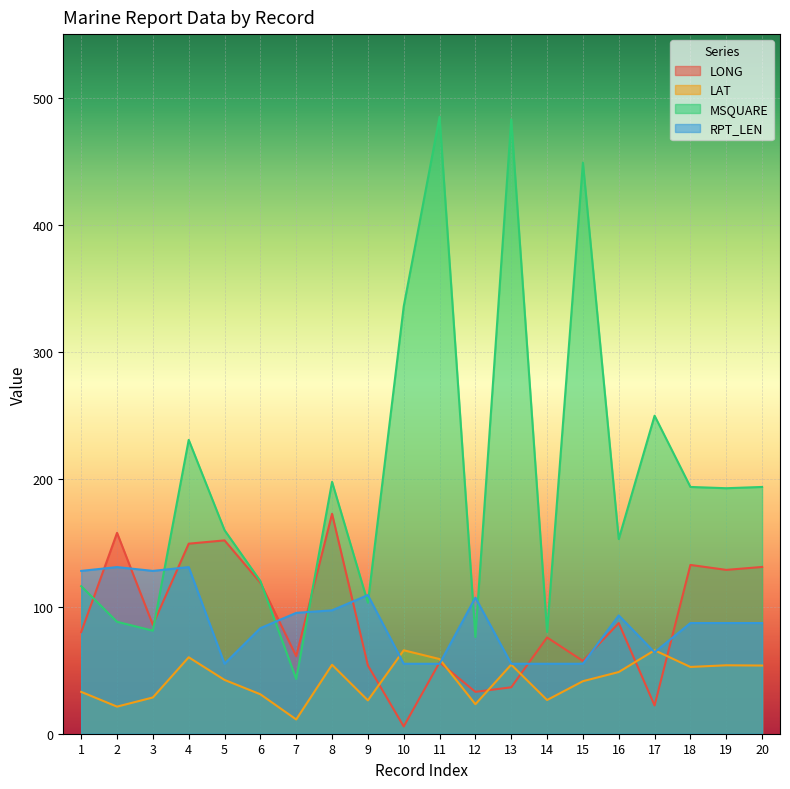

In MSQUARE, how many points are lower than both neighbors (excluding endpoints)?

7